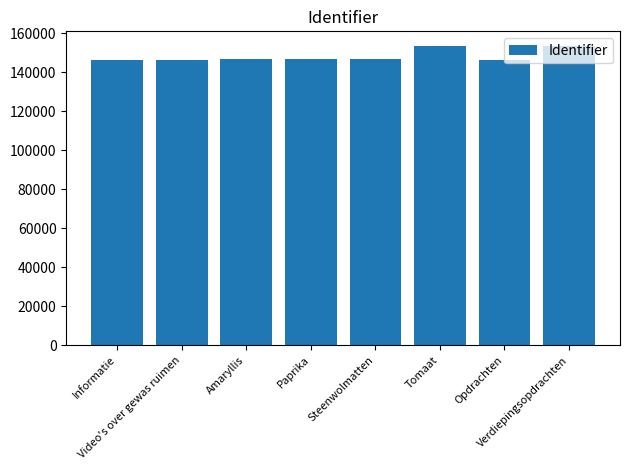

What is the difference between the maximum and minimum values?

7126